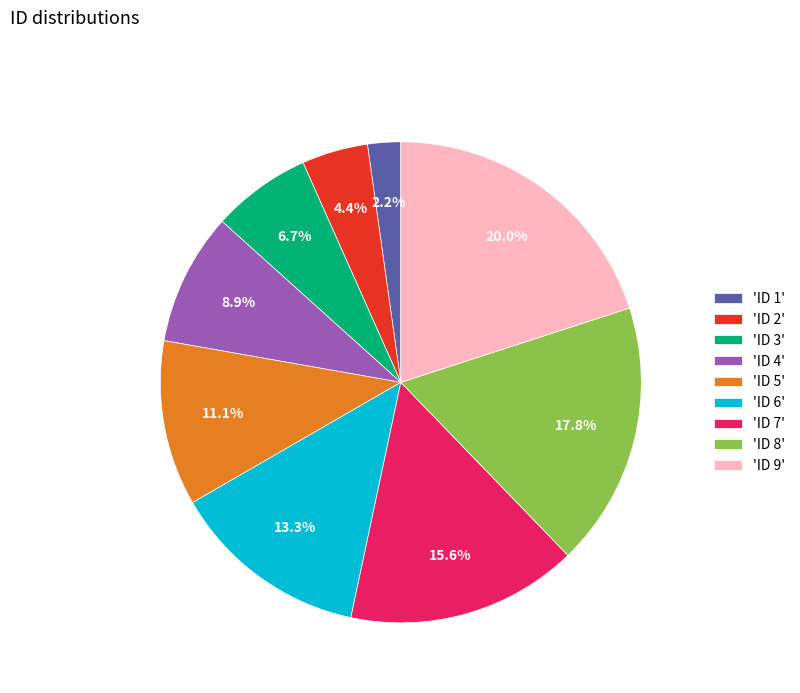

To the nearest percent, what is the difference between the largest and smallest slice percentages?

18%